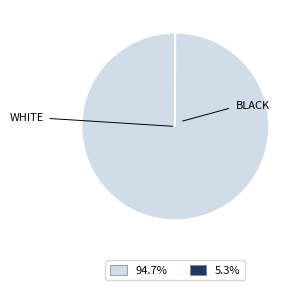

Is there a majority slice in this chart?

Yes